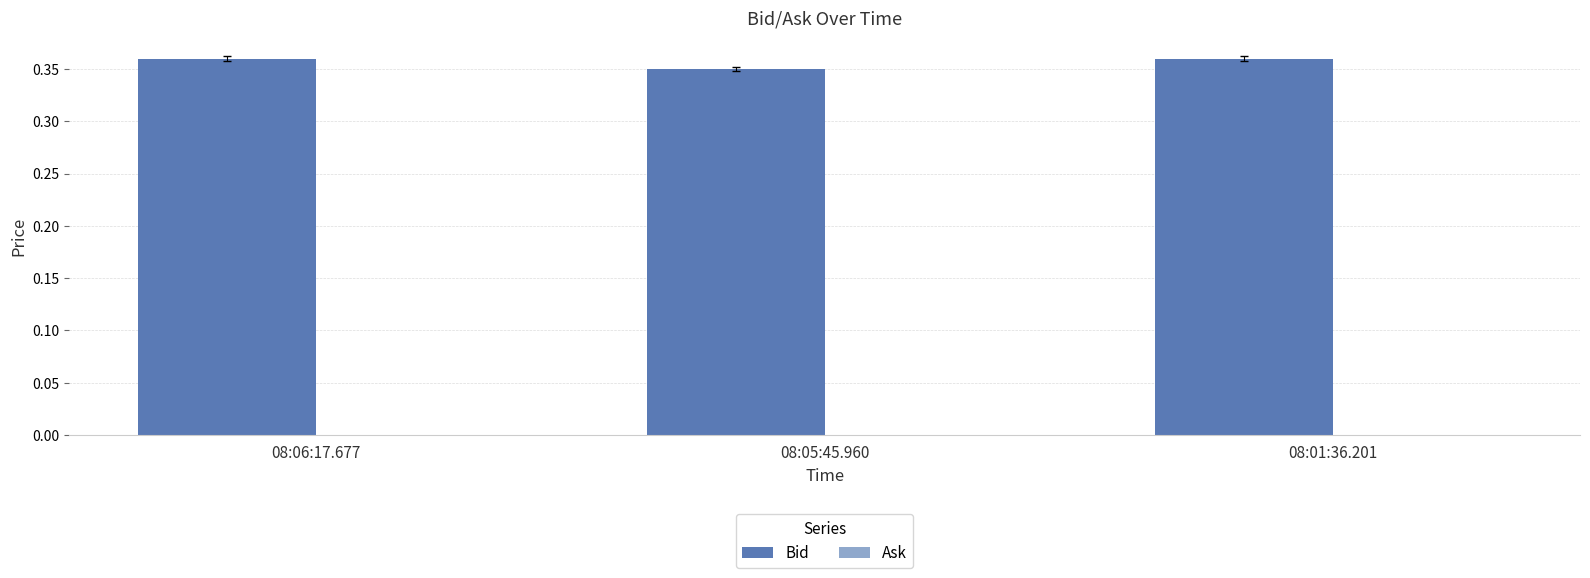

Where is the data nearest to the value 0?

08:05:45.960